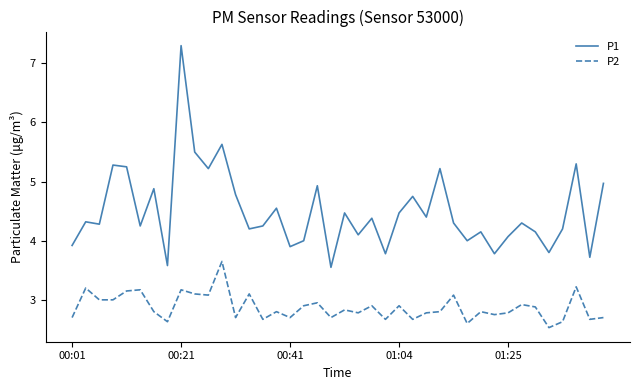

Which series has the largest total across all categories?

P1